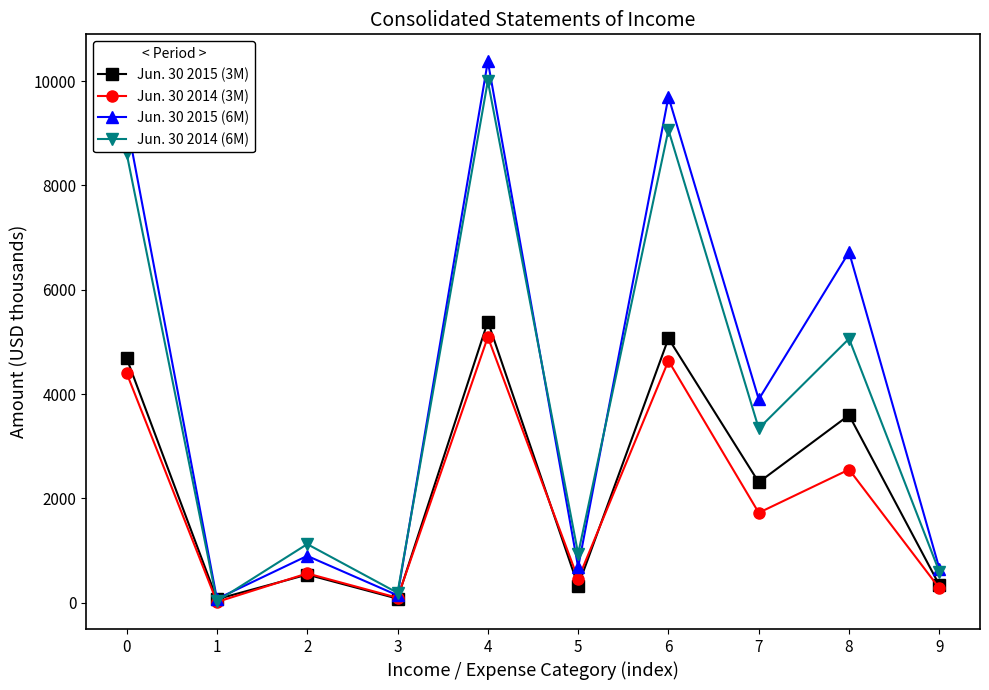

True or false: Jun. 30 2015 (3M) has a value of 78 at 3.

True